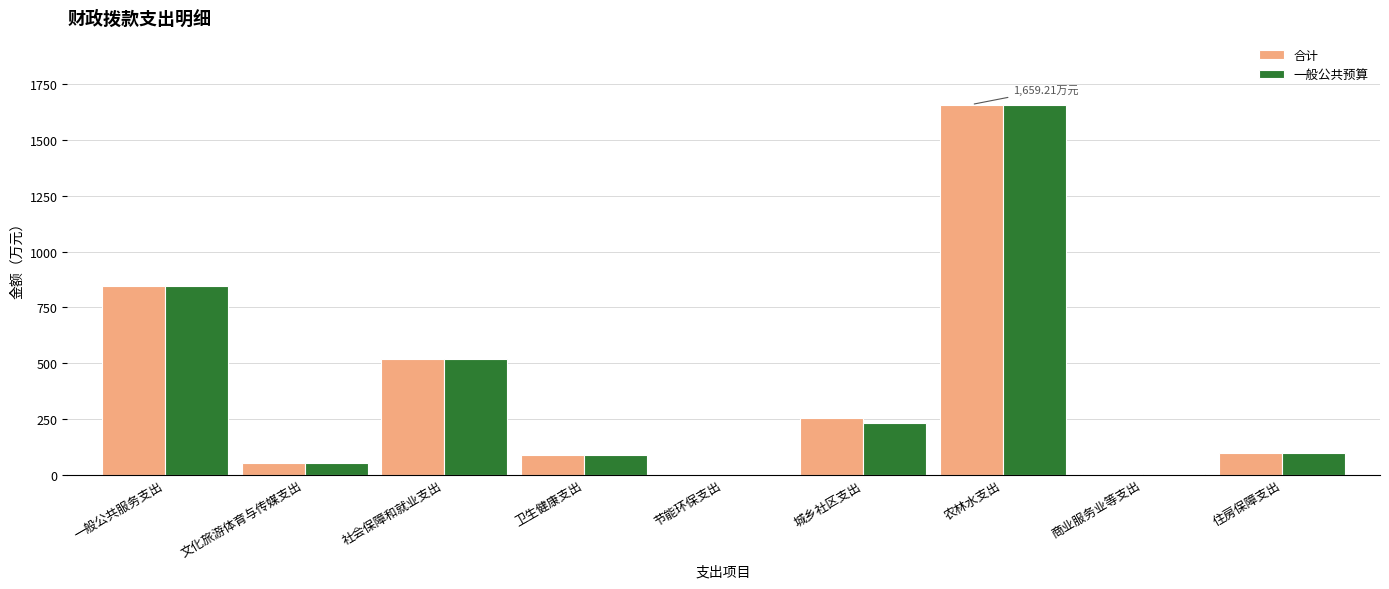

Is the value of 一般公共预算 at 农林水支出 greater than the value of 合计 at 社会保障和就业支出?

Yes